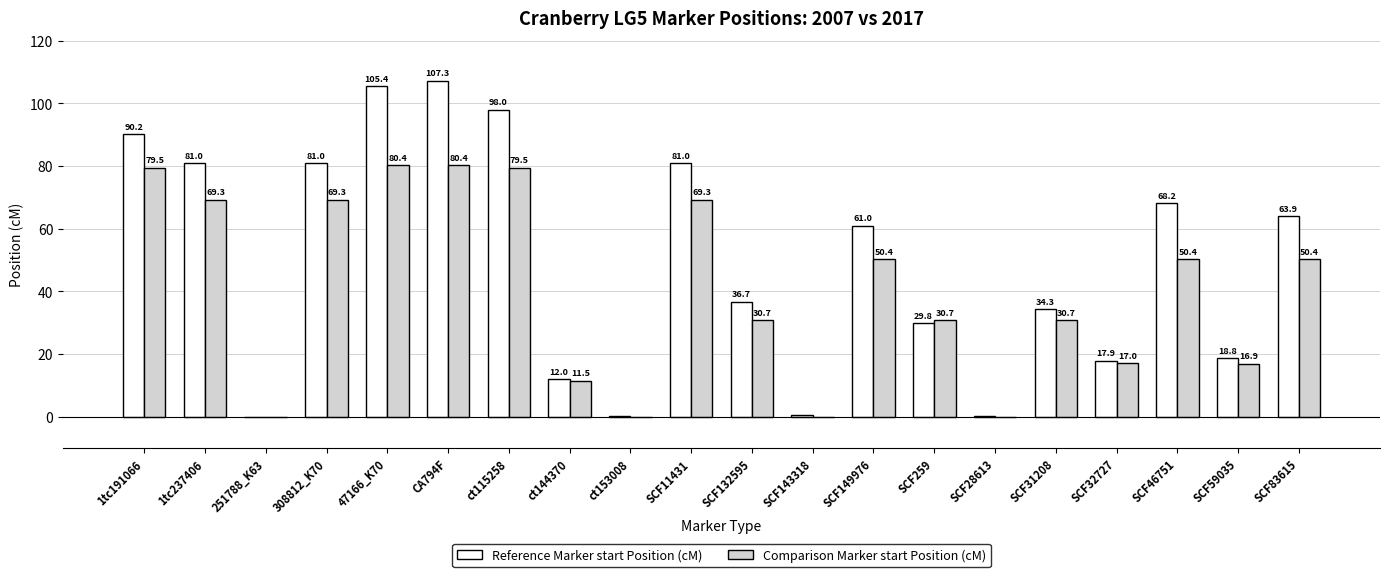

Reading left to right, extract all data points from this chart.

Reference Marker start Position (cM): 90.2	81.0	0.0	81.0	105.4	107.3	98.0	12.0	0.1	81.0	36.7	0.5	61.0	29.8	0.1	34.3	17.9	68.2	18.8	63.9
Comparison Marker start Position (cM): 79.5	69.3	0.0	69.3	80.4	80.4	79.5	11.5	0.0	69.3	30.7	0.0	50.4	30.7	0.0	30.7	17.0	50.4	16.9	50.4